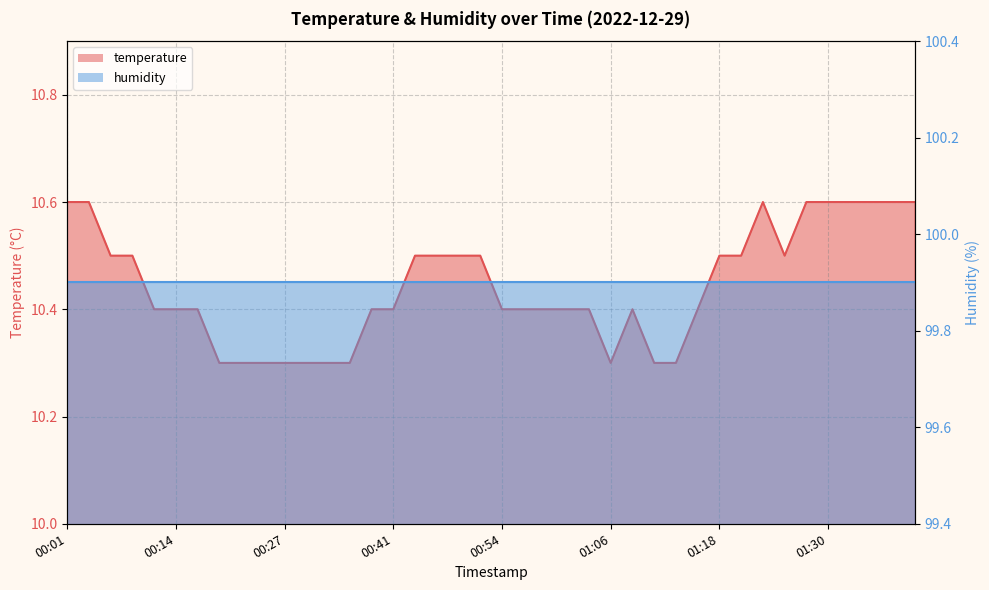

What position from the right is 01:03?

16